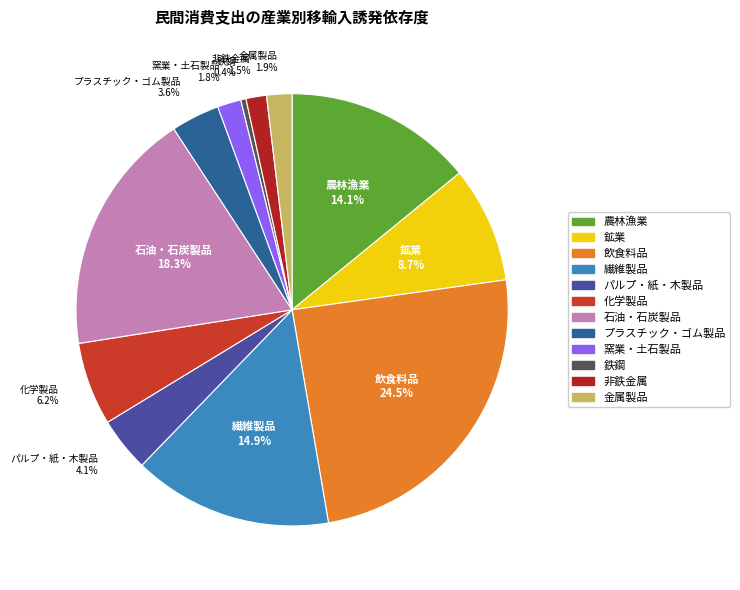

Which category has the biggest portion of the pie?

飲食料品